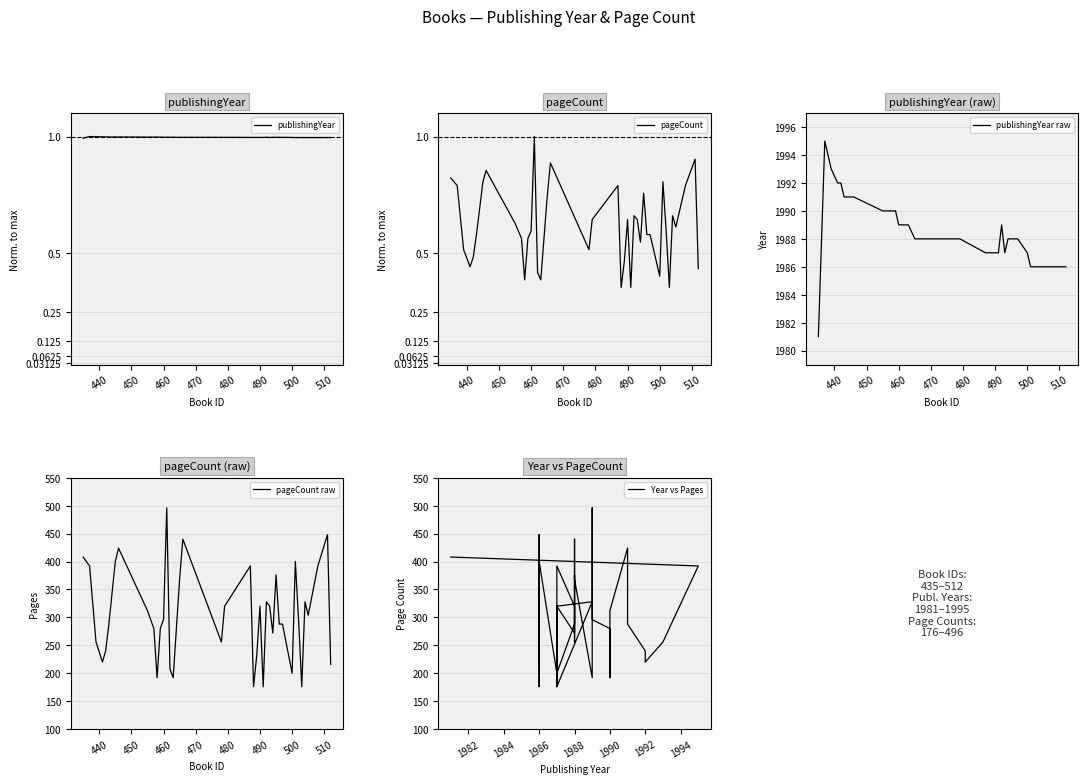

What is the minimum value for publishingYear?

1.0